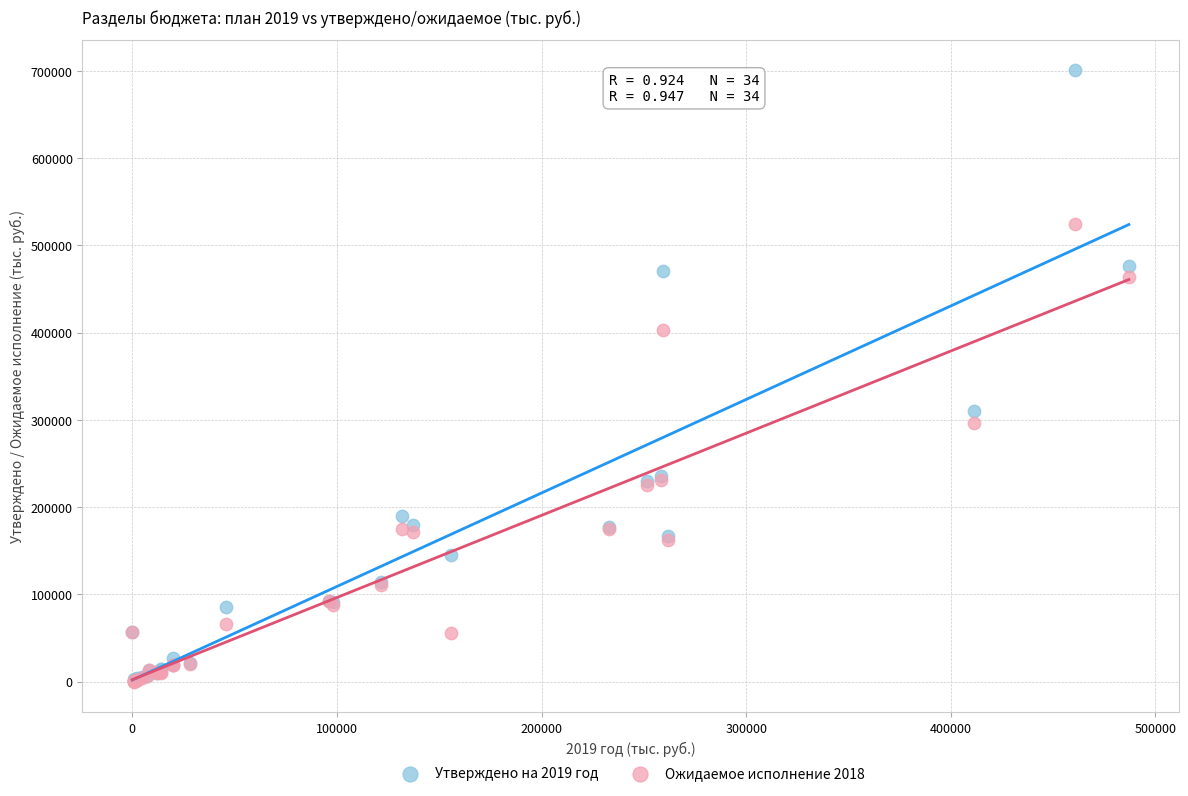

Across all series, what Y value is closest to 350463?

310494.9